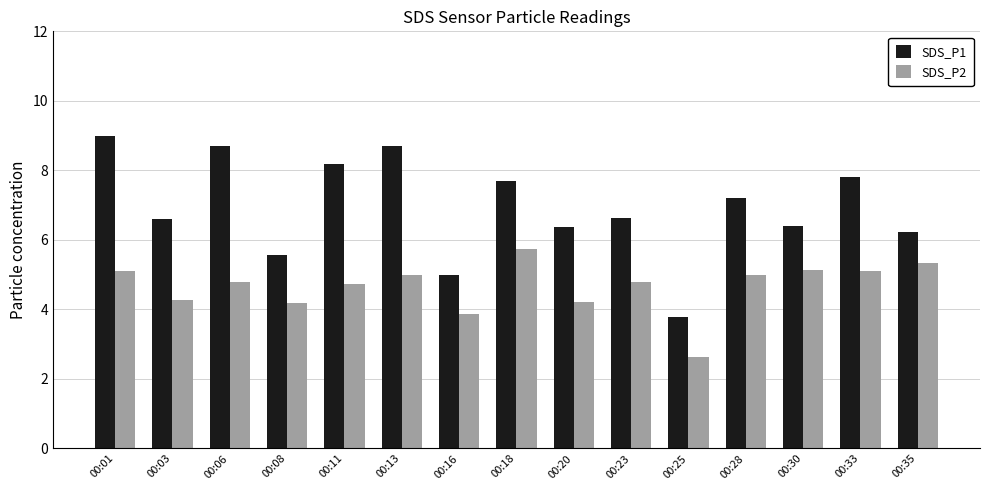

Is it true that SDS_P1 equals 12.5 at 00:33?

False